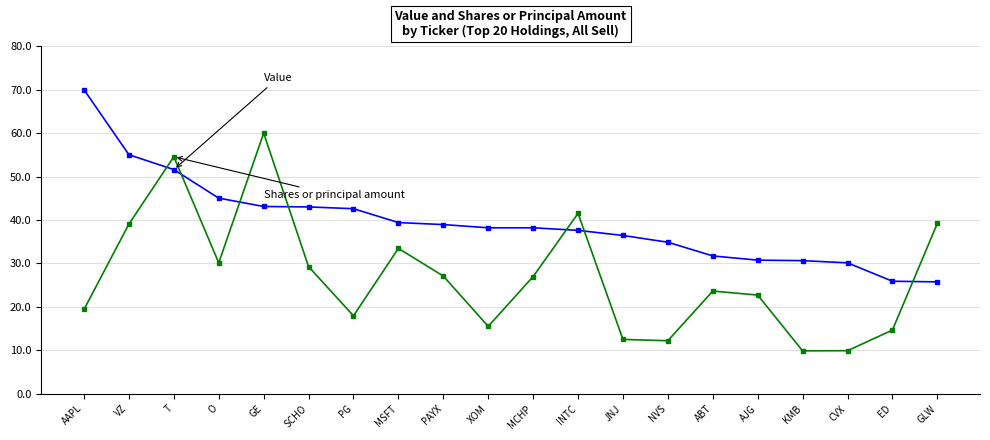

What is the label of the 12th point from the left?

INTC